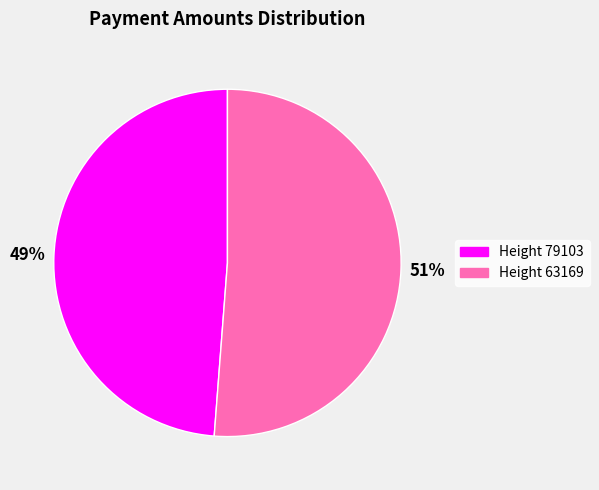

Is there a majority slice in this chart?

Yes